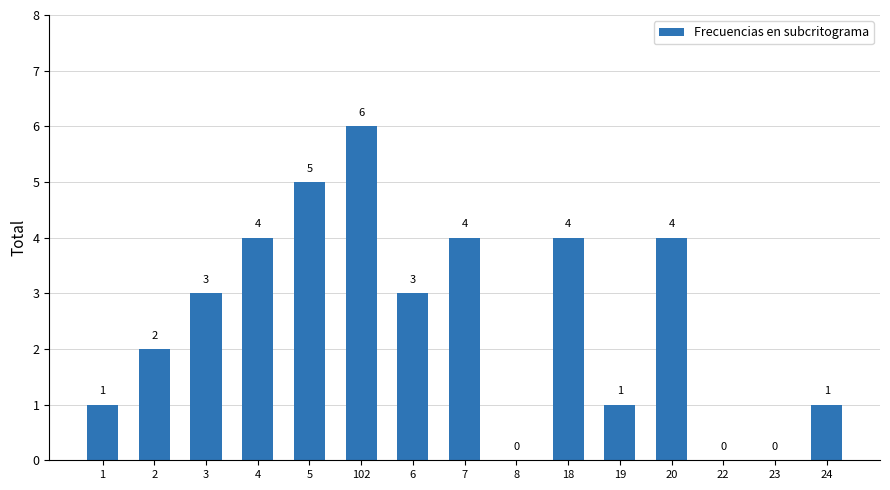

What is the sum of the values at 20 and 19?

5